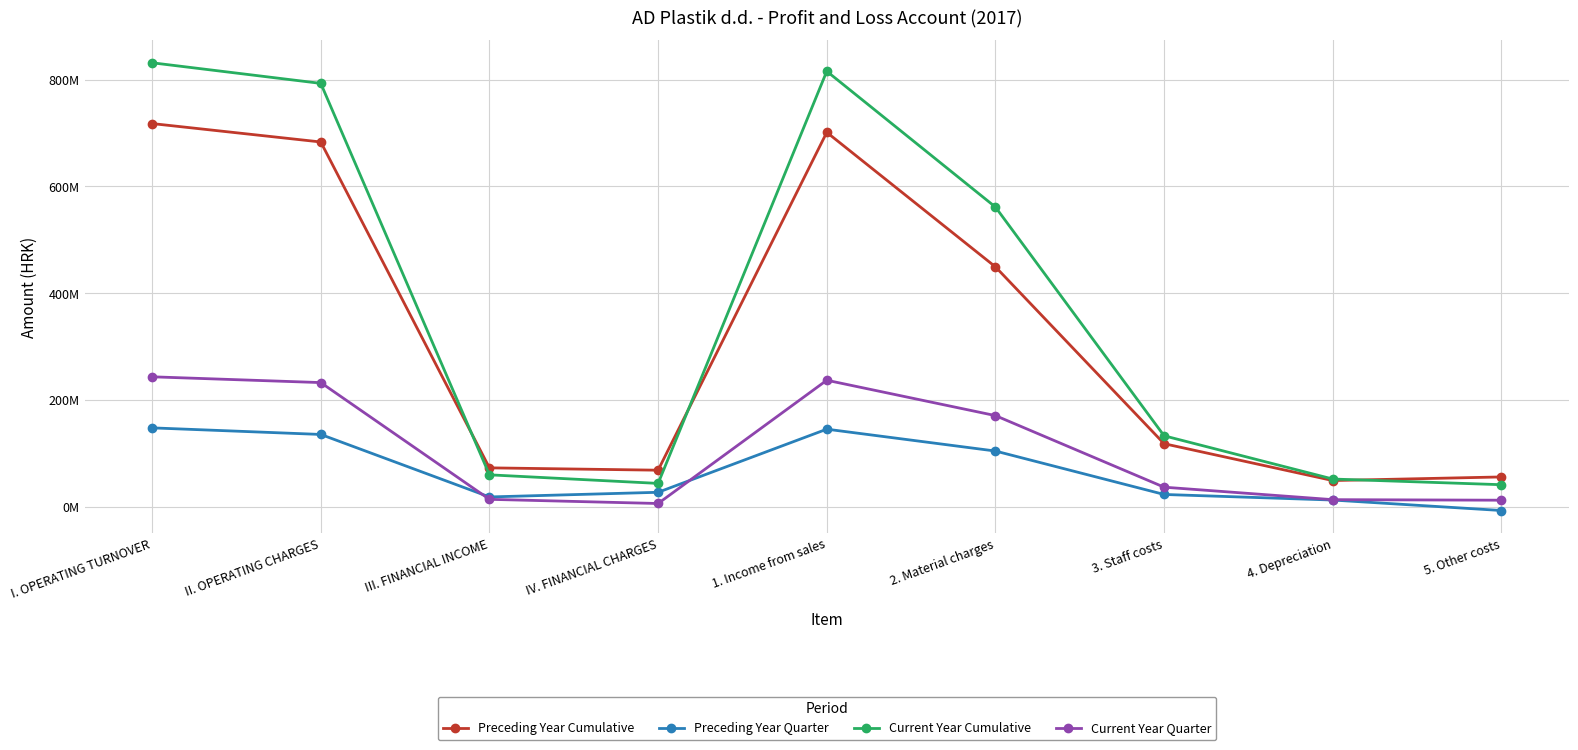

Reading left to right, list all the values displayed in this chart.

Preceding Year Cumulative: 717876242.2	683366810.5	72696484.7	68312007.8	701423158.5	449363320.0	117972725.0	48917964.1	55670649.8
Preceding Year Quarter: 147635763.3	135293872.9	18181319.7	26900427.2	145172875.3	104200897.2	22833628.6	12377359.3	-7240814.1
Current Year Cumulative: 831797392.5	793170219.4	59621773.2	43547702.2	815887282.2	561420844.0	132791641.7	51748094.8	41116069.3
Current Year Quarter: 243325121.2	232480783.4	13702349.1	5895669.3	236878374.2	170615125.7	36484838.5	13095767.6	12076058.6